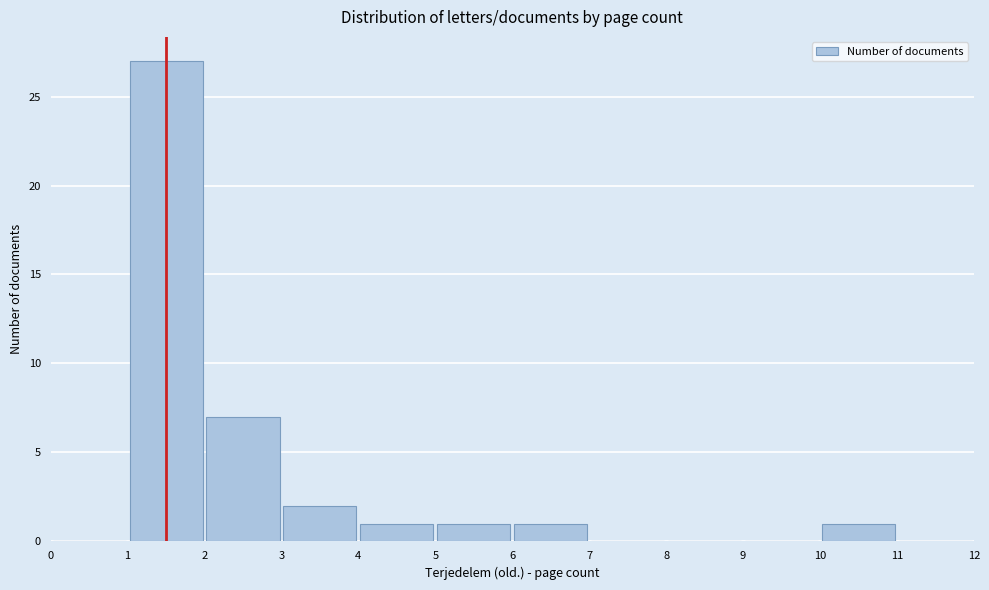

How tall is the bar that spans 6 to 7 on the x-axis? The values are not printed on the chart, so give them approximately, as read against the axis.

1